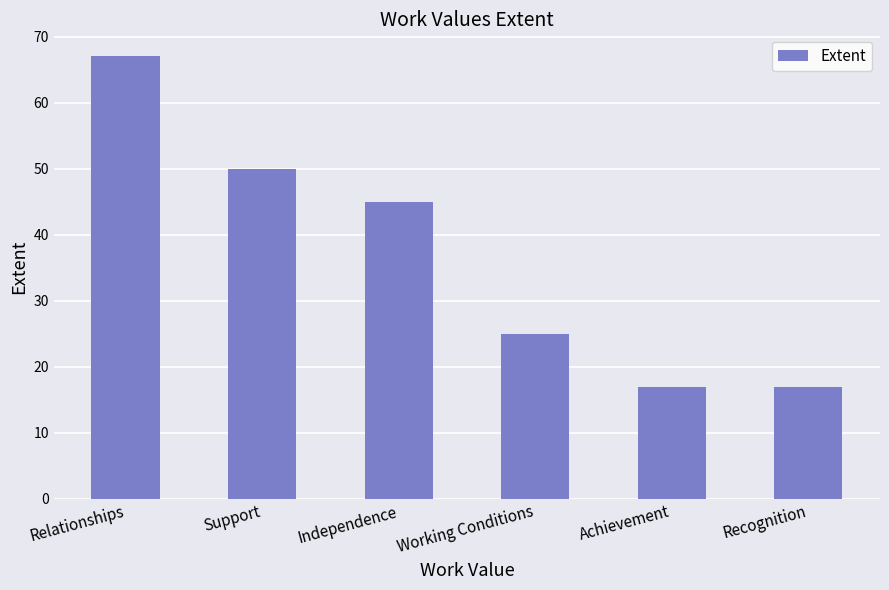

At which category does the chart reach its peak across all series?

Relationships